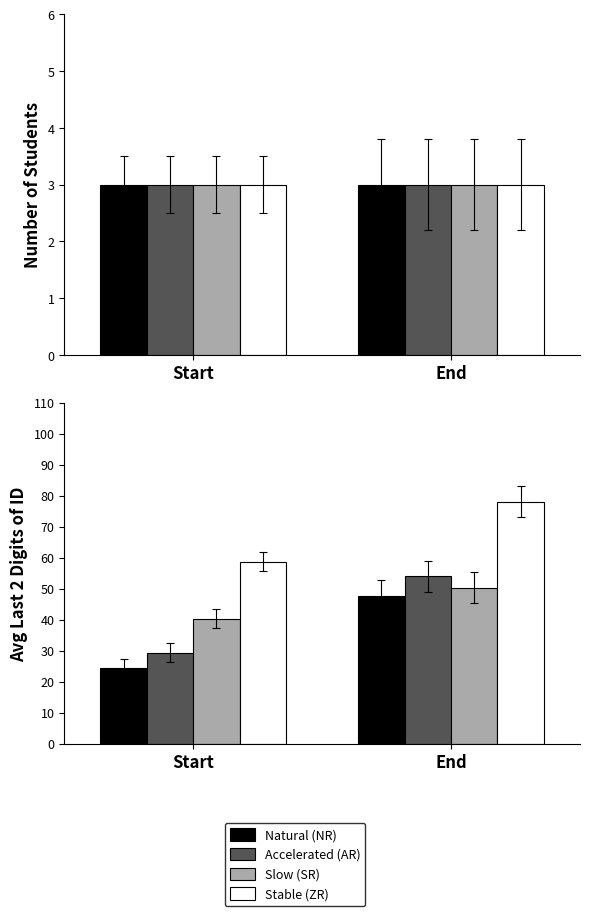

Where is Natural (NR) nearest to the value 36?

End